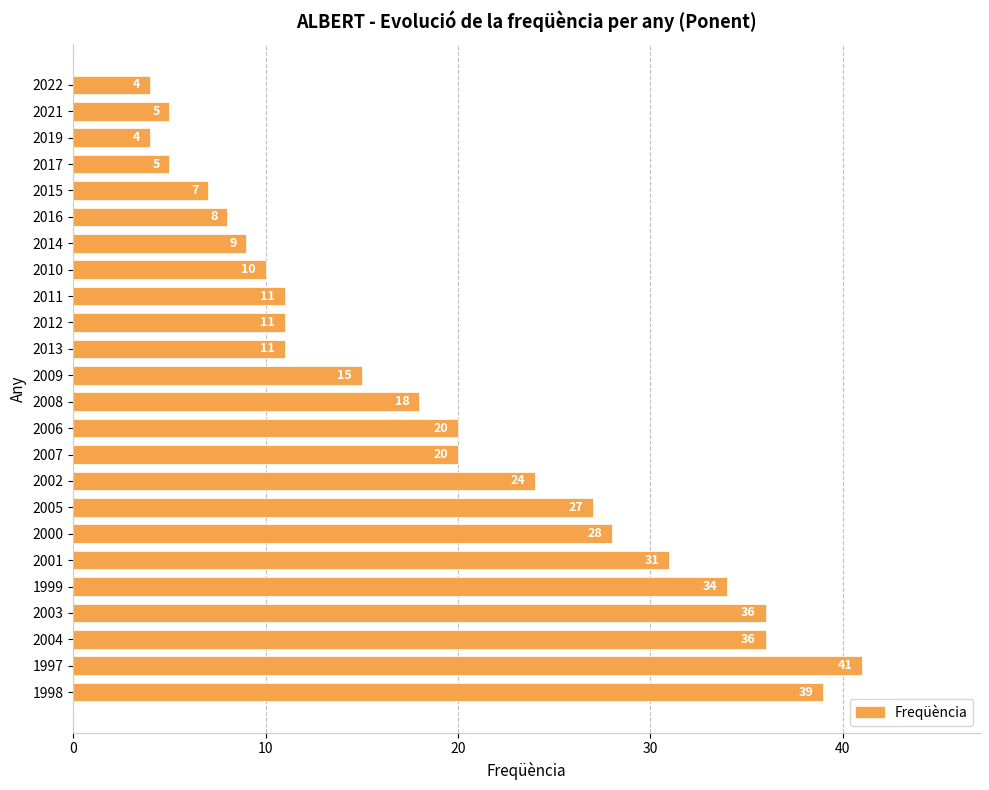

Reading bottom to top, what are all the values shown in this chart?

39	41	36	36	34	31	28	27	24	20	20	18	15	11	11	11	10	9	8	7	5	4	5	4